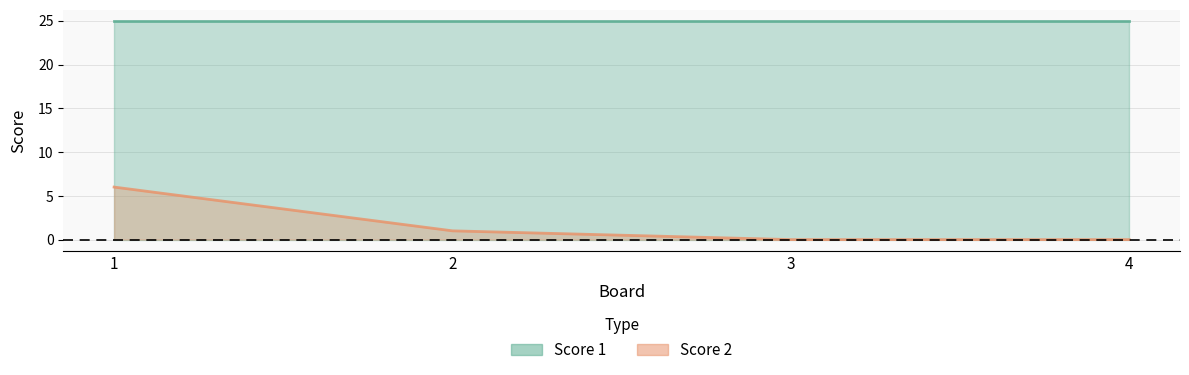

Rank the categories by value from lowest to highest.

3, 4, 2, 1